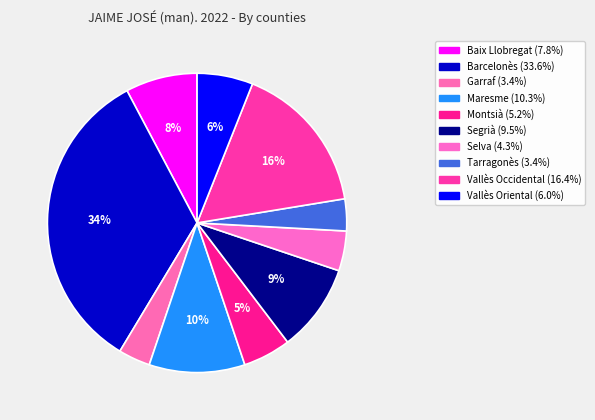

To the nearest percent, what is the average slice percentage?

10%